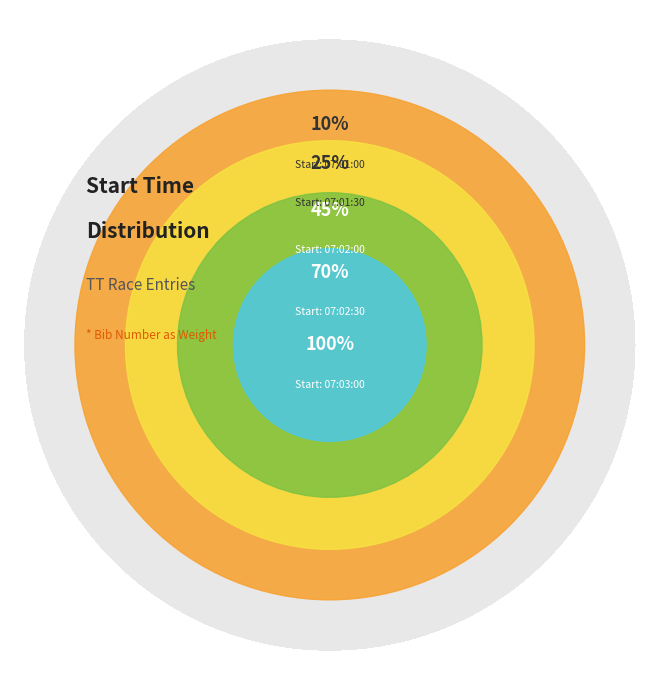

Is there a majority slice in this chart?

No